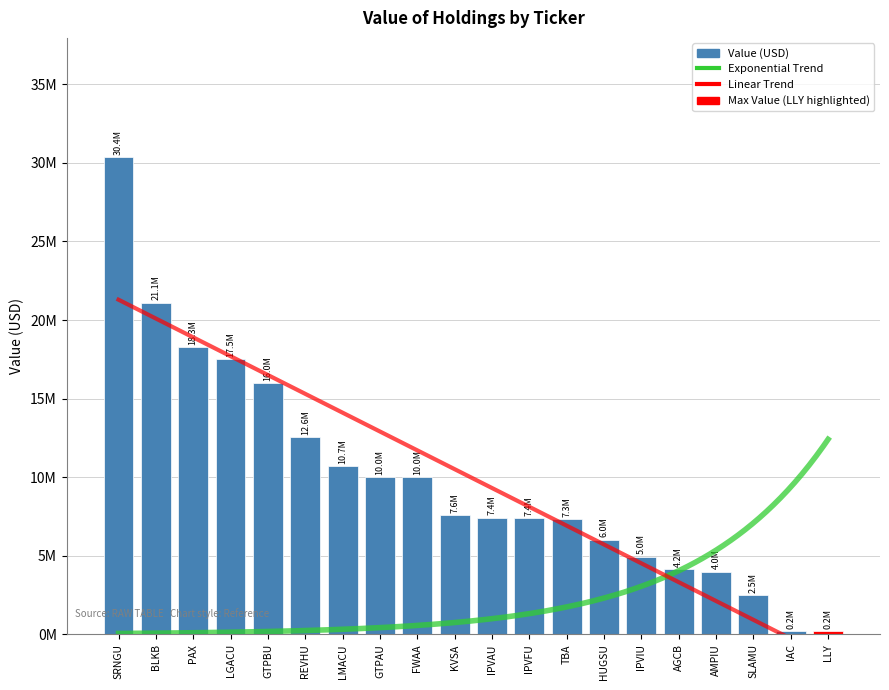

Count the number of values greater than 7575000.

9